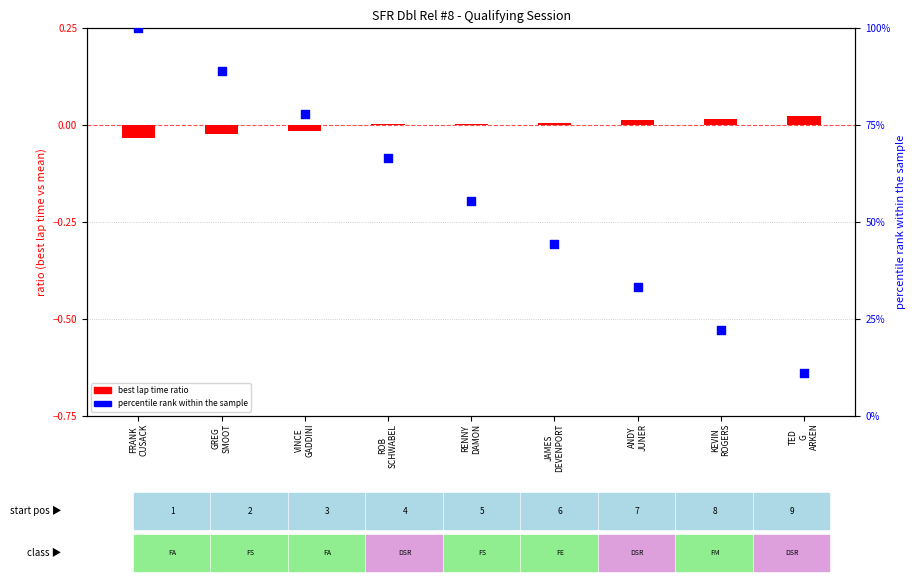

At which category is the sum across all series the highest?

FRANK
CUSACK